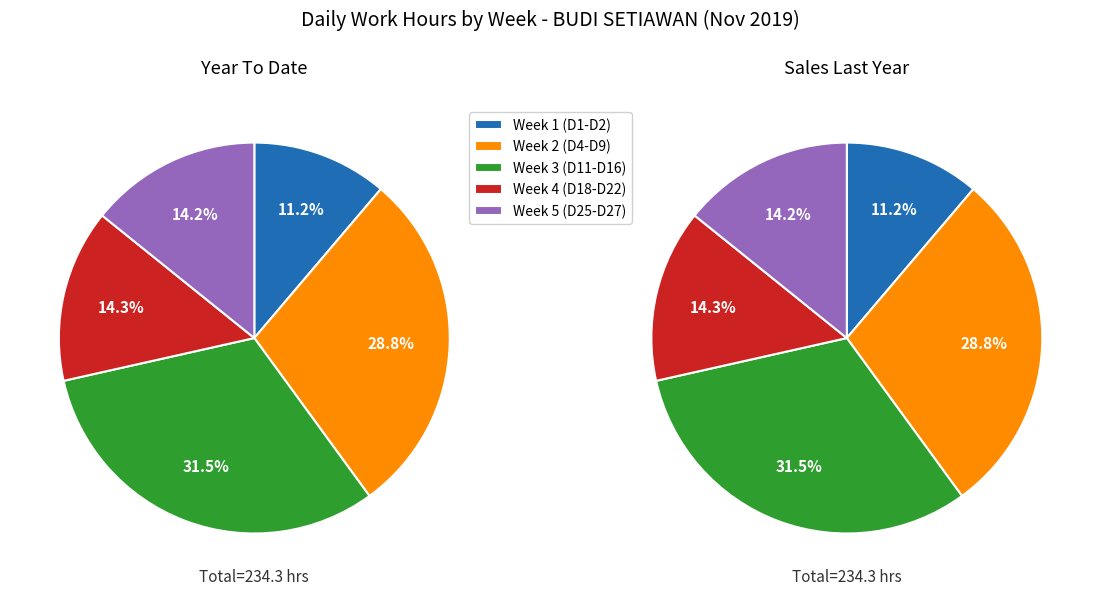

Which series has the widest spread of values?

Year To Date